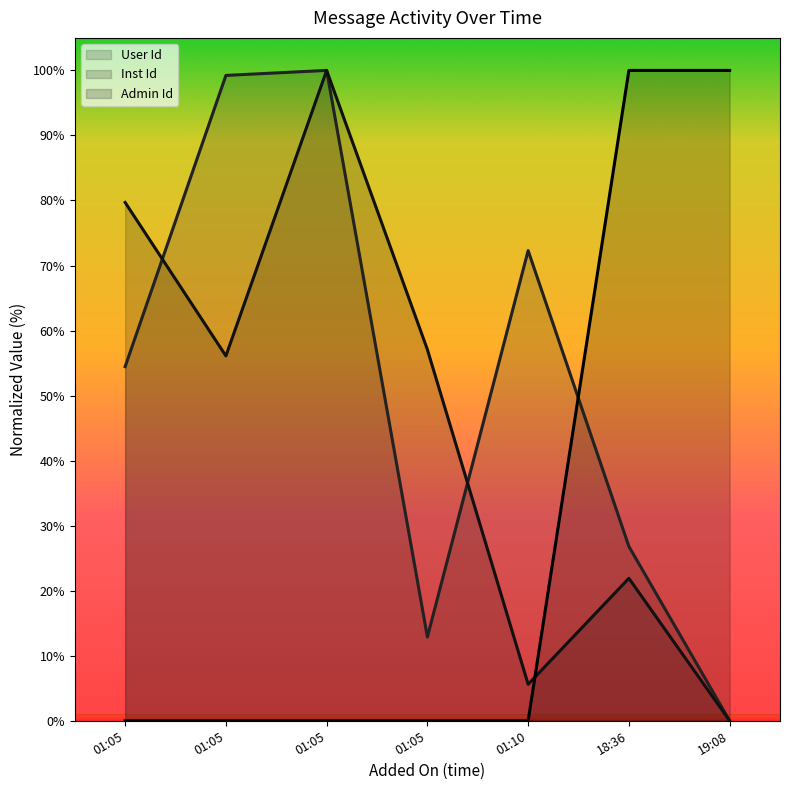

Where is the first local maximum for User Id?

01:05